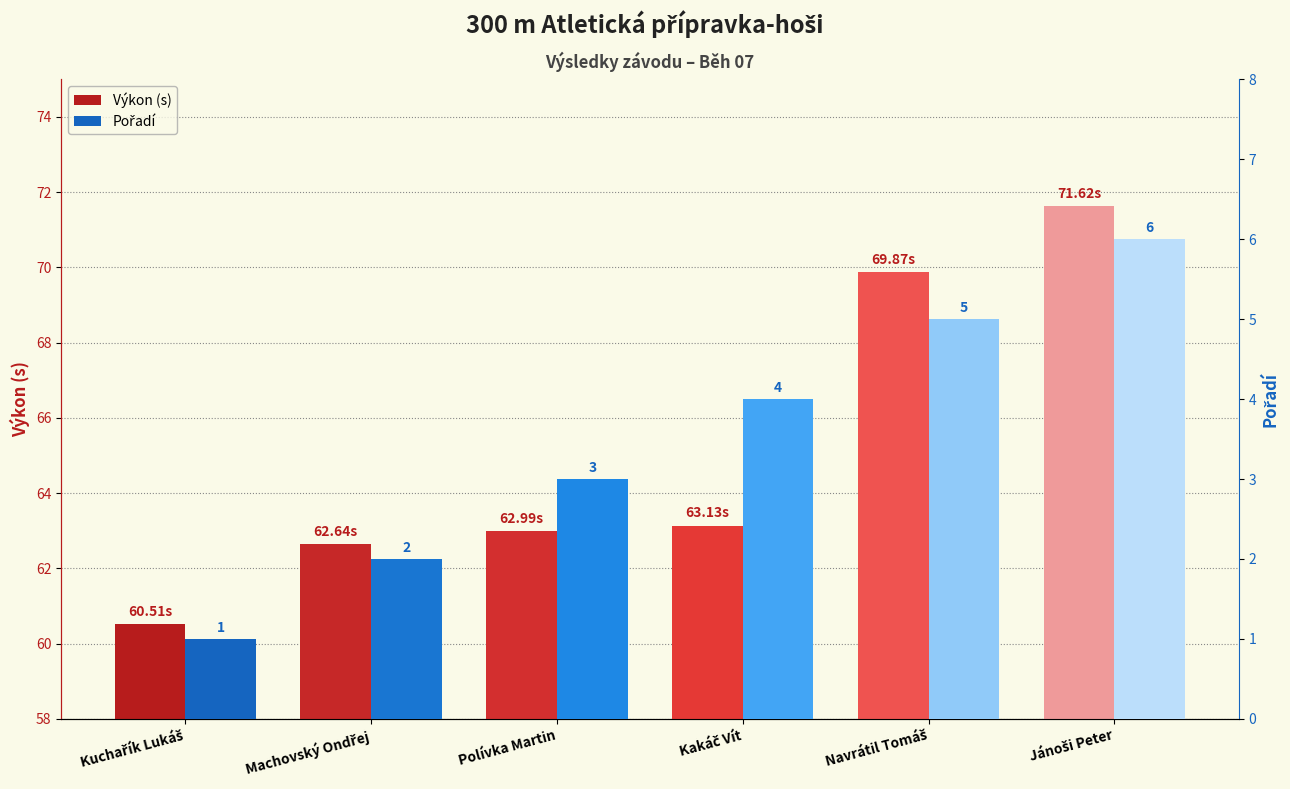

Which series changed the most between Kakáč Vít and Jánoši Peter?

Výkon (s)